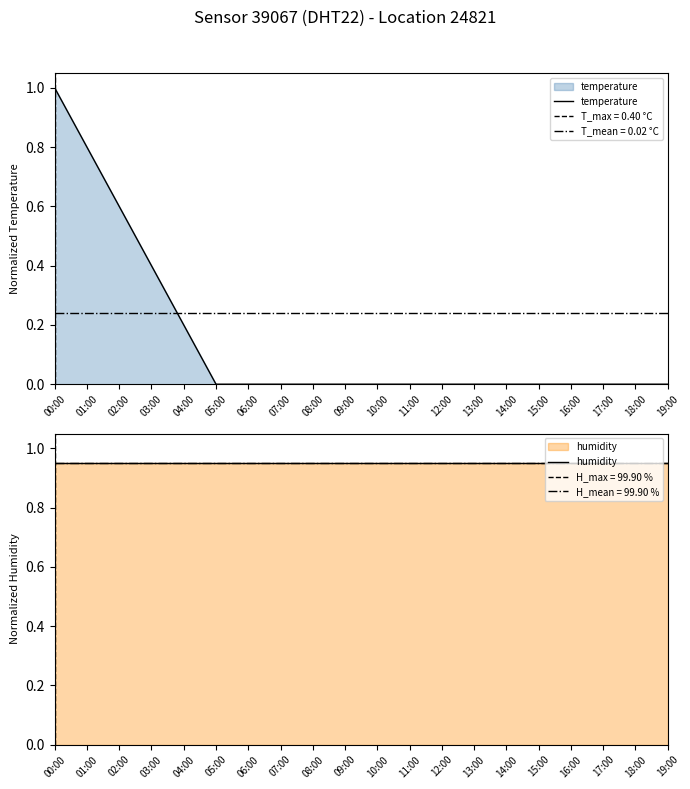

True or false: humidity has more than 2 interior local peaks.

False